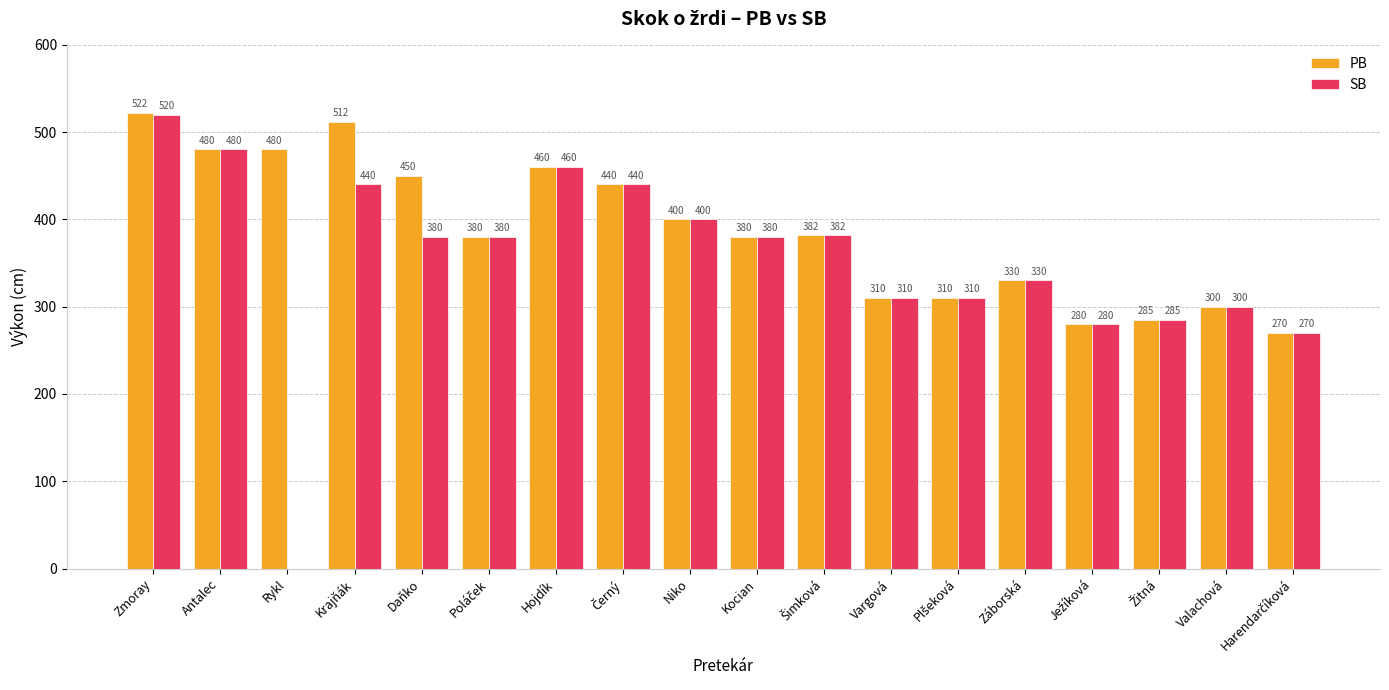

What are all the series names shown in the legend?

PB, SB